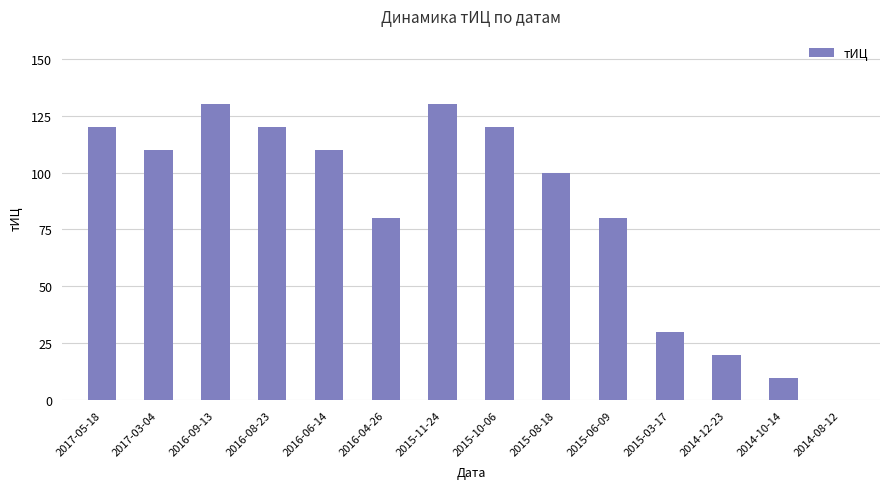

The chart shows a value of 130 at 2016-09-13. True or false?

True